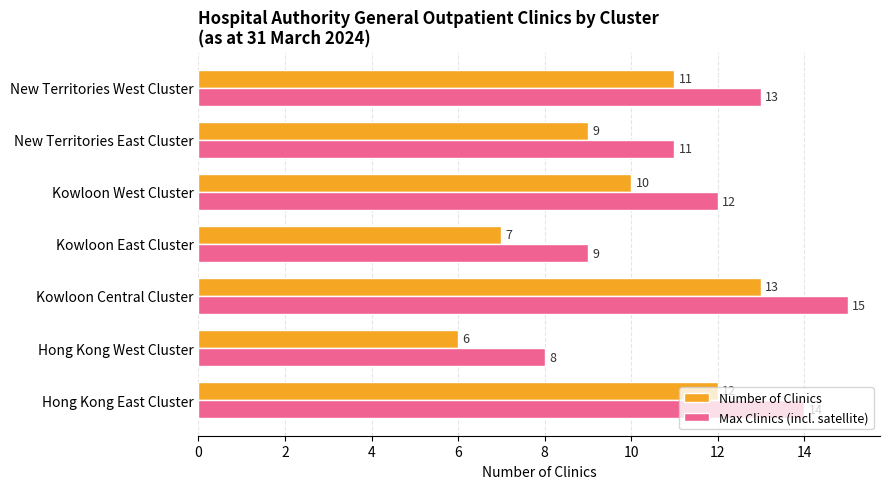

True or false: Number of Clinics has a value of 10 at Kowloon West Cluster.

True